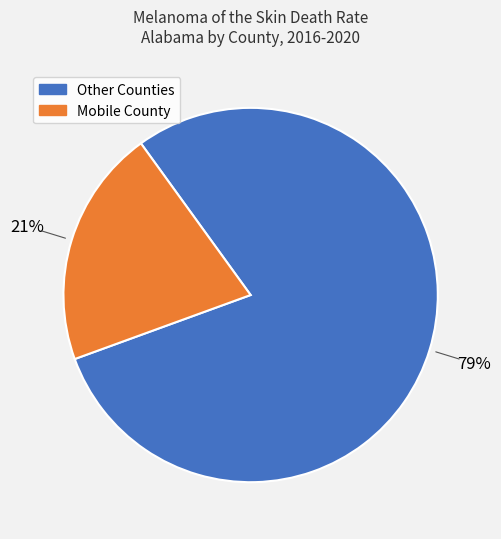

Does any single category account for the majority?

Yes